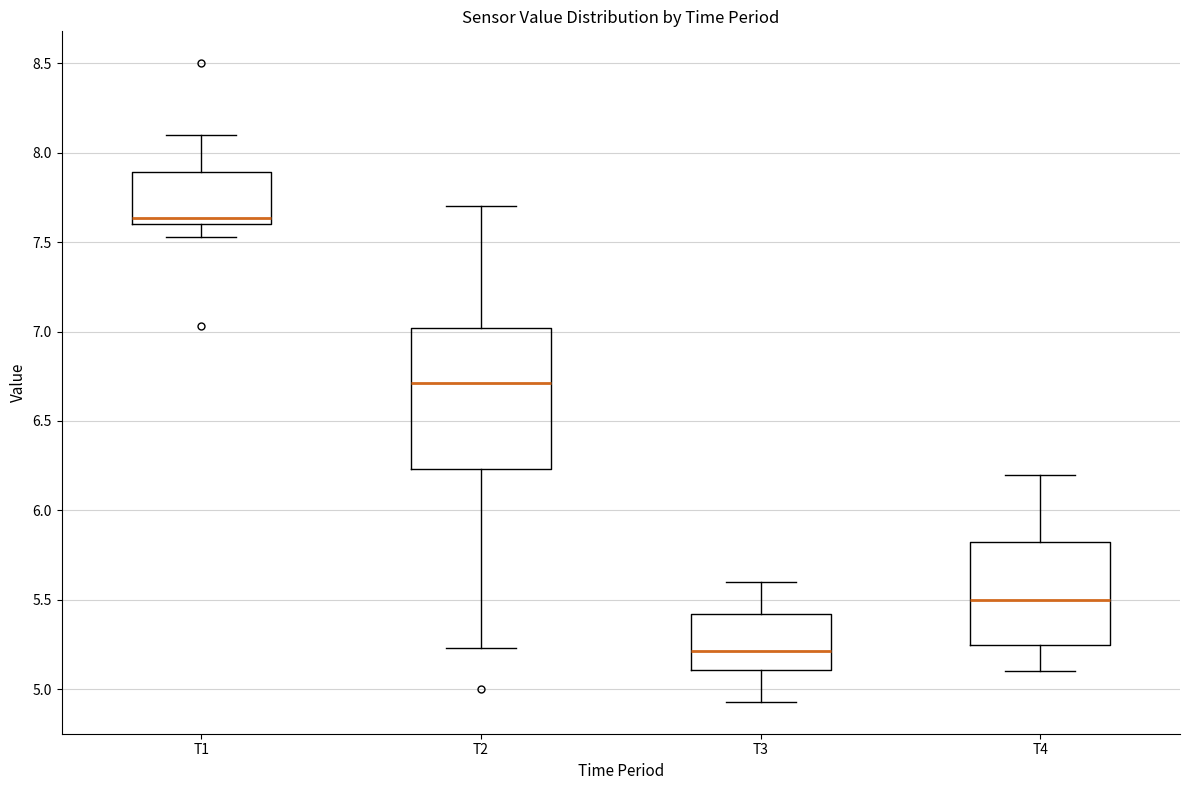

Reading left to right, read every box against the y-axis: the position of its median line, the range the box covers, and the ends of its whiskers. The values are not printed on the chart, so give them approximately, as read against the axis.

T1: median 7.65, box 7.60 to 7.90, whiskers 7.55 to 8.10
T2: median 6.70, box 6.25 to 7.00, whiskers 5.25 to 7.70
T3: median 5.20, box 5.10 to 5.40, whiskers 4.95 to 5.60
T4: median 5.50, box 5.25 to 5.85, whiskers 5.10 to 6.20